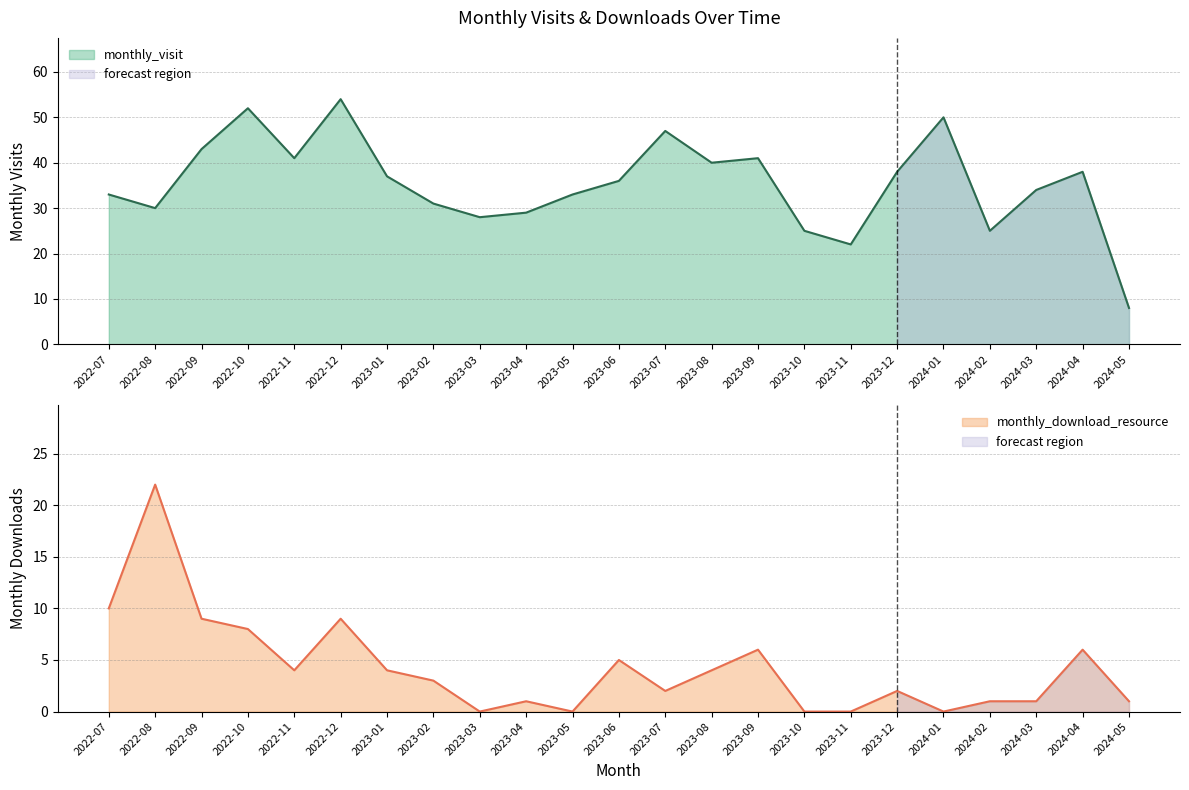

What is the difference between the maximum and minimum values in the monthly_visit series?

46